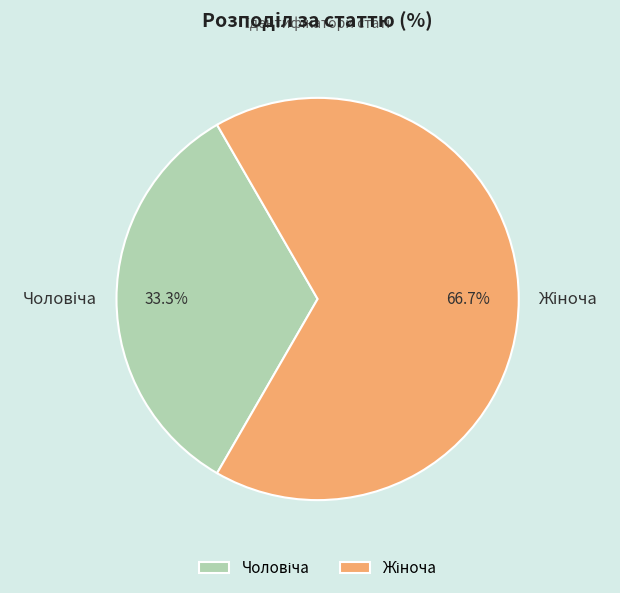

Does any single category account for the majority?

Yes